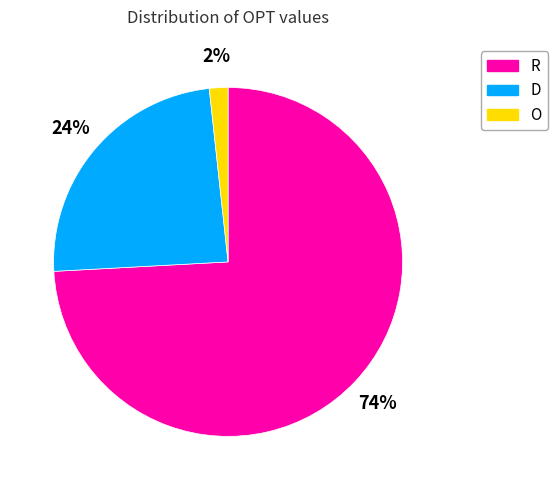

Does R represent more than half of the total?

Yes